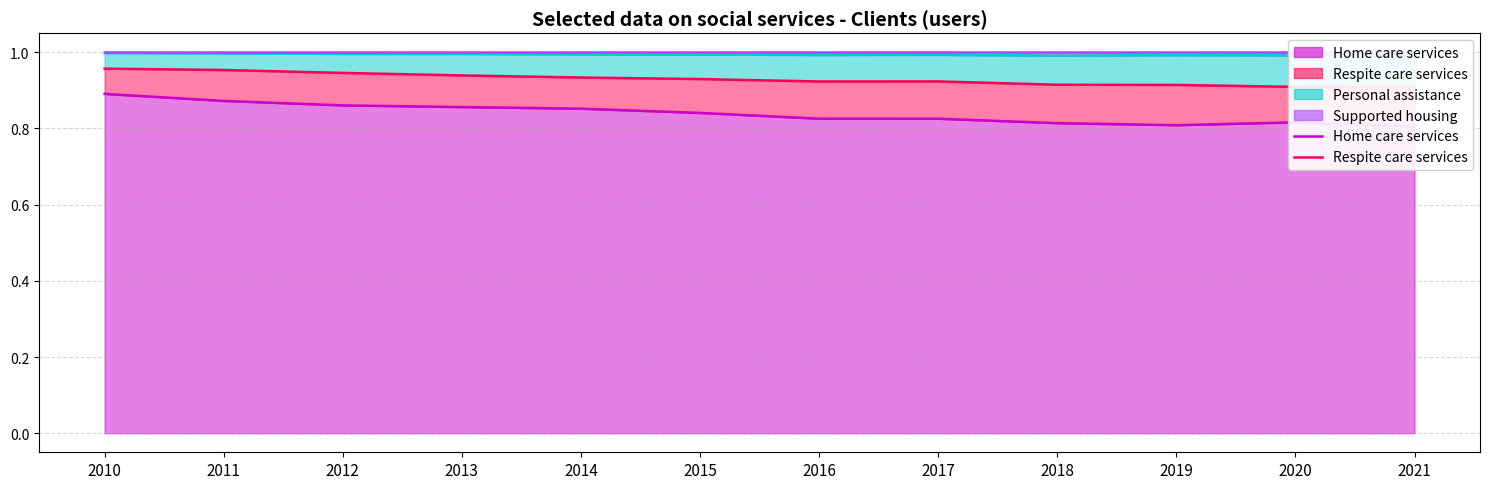

True or false: Supported housing line and Respite care services line intersect in this chart.

False